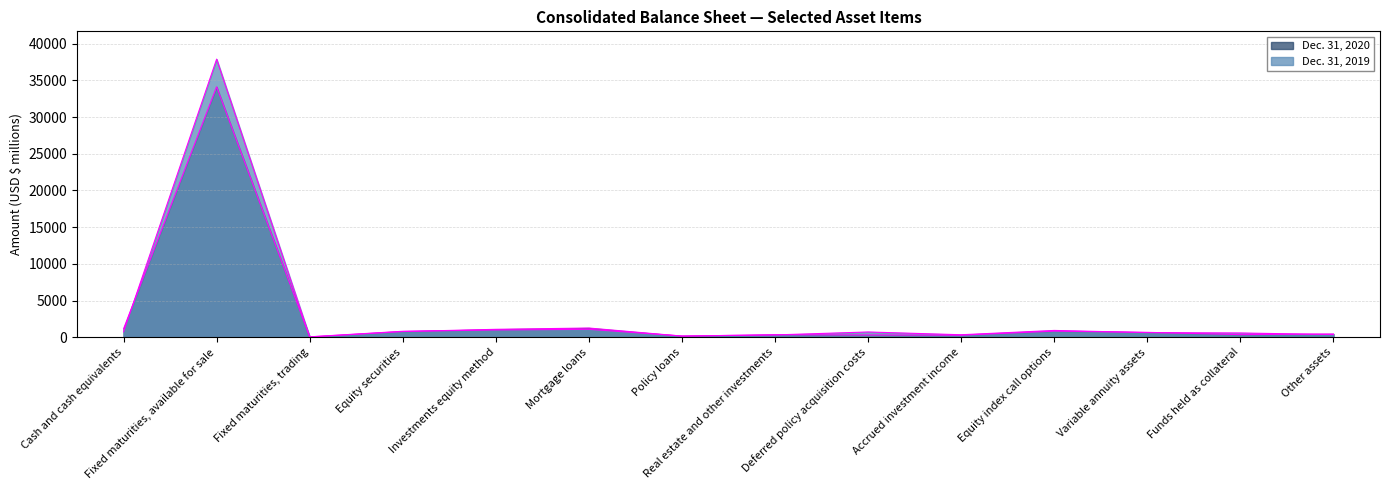

List the labels in order of Dec. 31, 2019 value, smallest first.

Fixed maturities, trading, Policy loans, Real estate and other investments, Accrued investment income, Other assets, Funds held as collateral, Variable annuity assets, Deferred policy acquisition costs, Cash and cash equivalents, Equity securities, Equity index call options, Investments equity method, Mortgage loans, Fixed maturities, available for sale